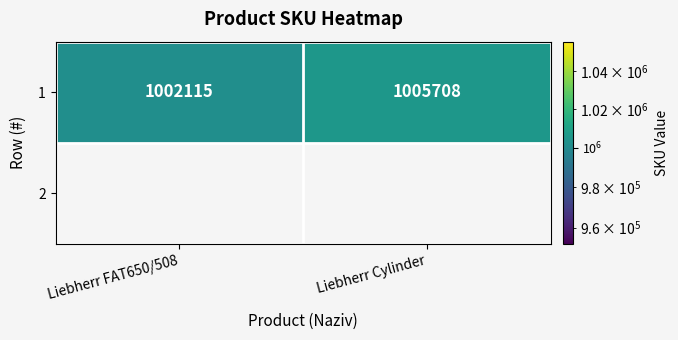

What is the greatest value displayed?

1005708